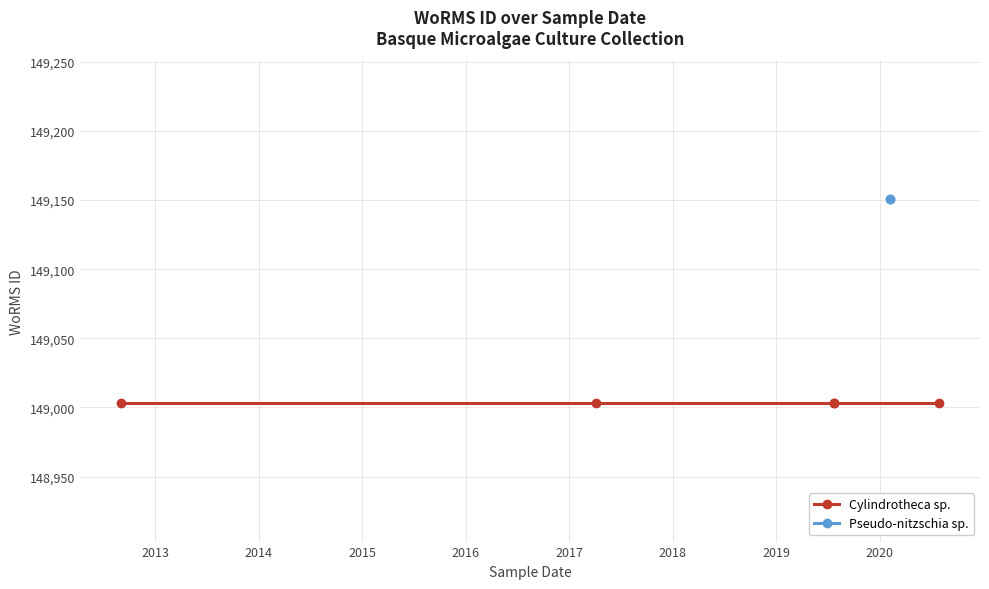

Which label corresponds to the smallest value in the chart?

01-09-2012